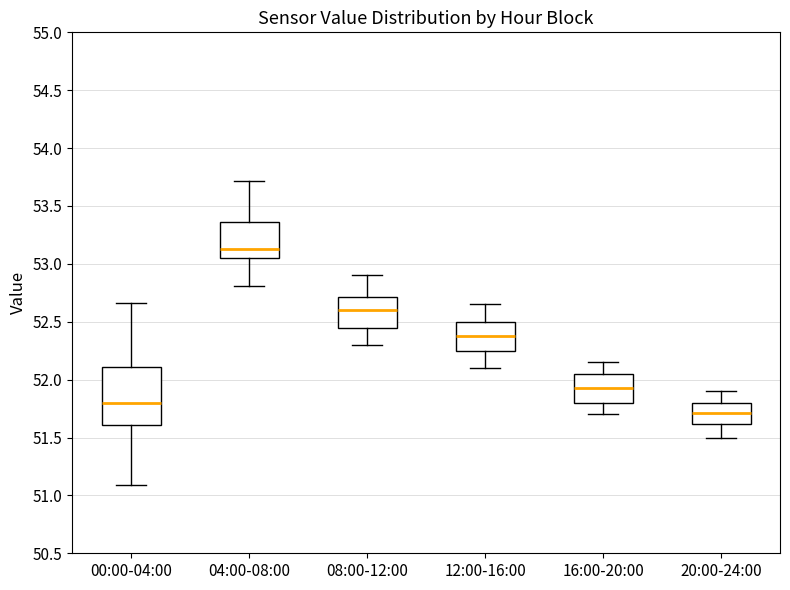

Reading left to right, read every box against the y-axis: the position of its median line, the range the box covers, and the ends of its whiskers. The values are not printed on the chart, so give them approximately, as read against the axis.

00:00-04:00: median 51.80, box 51.60 to 52.10, whiskers 51.10 to 52.65
04:00-08:00: median 53.15, box 53.05 to 53.35, whiskers 52.80 to 53.70
08:00-12:00: median 52.60, box 52.45 to 52.70, whiskers 52.30 to 52.90
12:00-16:00: median 52.40, box 52.25 to 52.50, whiskers 52.10 to 52.65
16:00-20:00: median 51.95, box 51.80 to 52.05, whiskers 51.70 to 52.15
20:00-24:00: median 51.70, box 51.60 to 51.80, whiskers 51.50 to 51.90